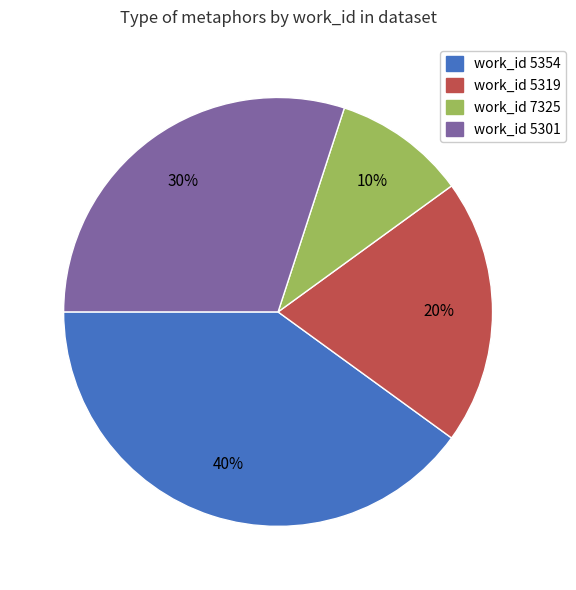

Rank the categories by value from lowest to highest.

work_id 7325, work_id 5319, work_id 5301, work_id 5354